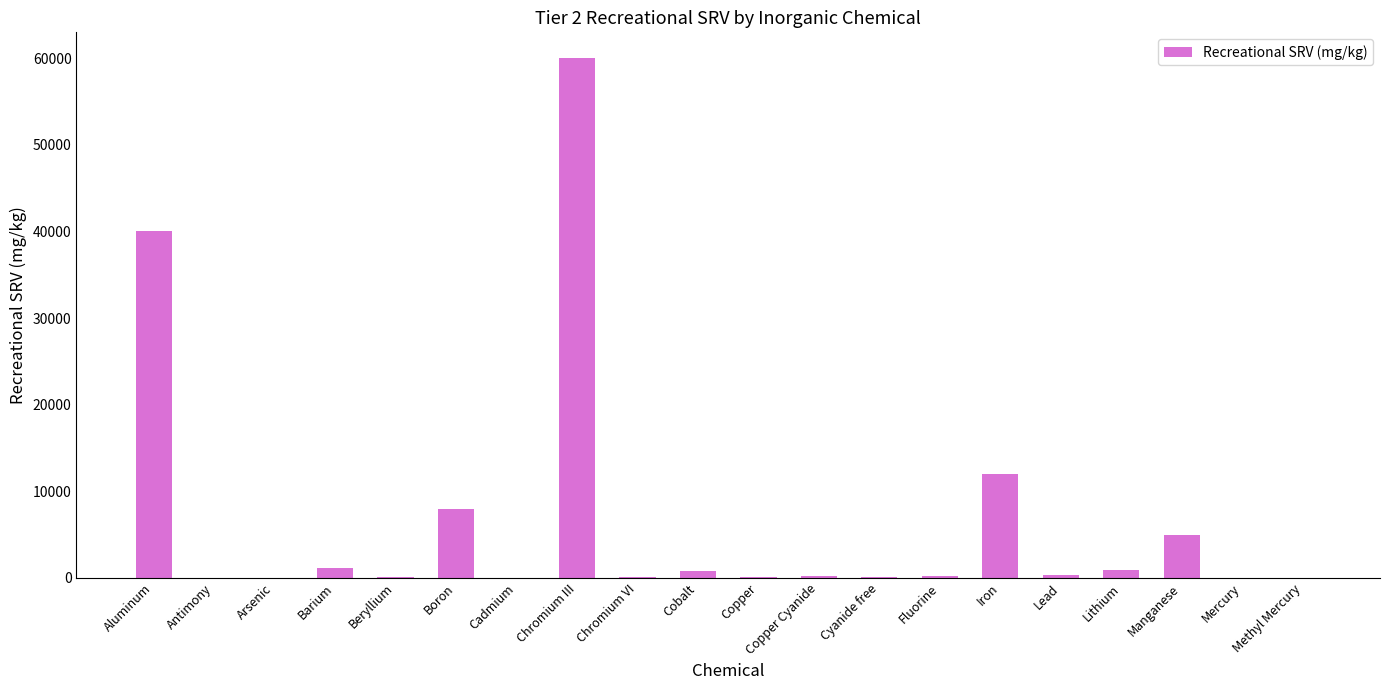

Between Chromium III and Aluminum, which is larger?

Chromium III